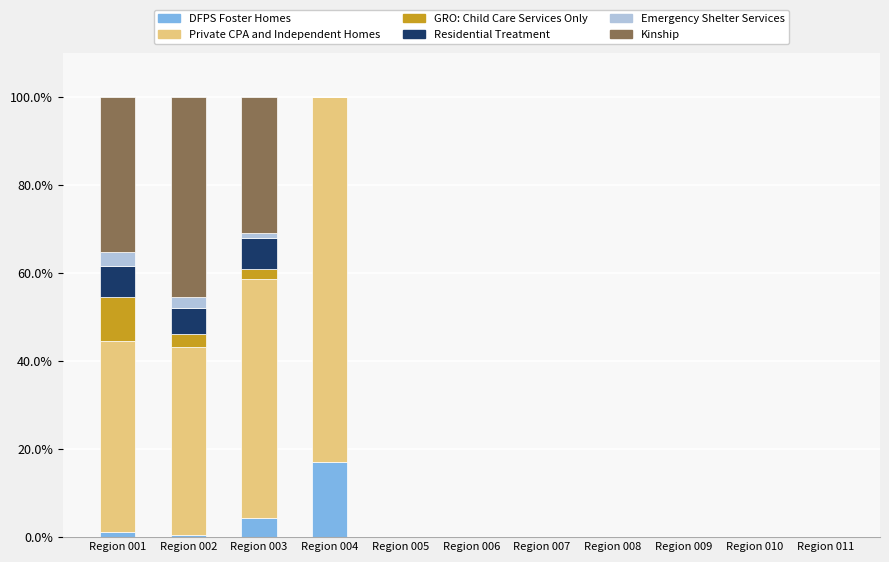

What is the sum of all DFPS Foster Homes values?

23.1